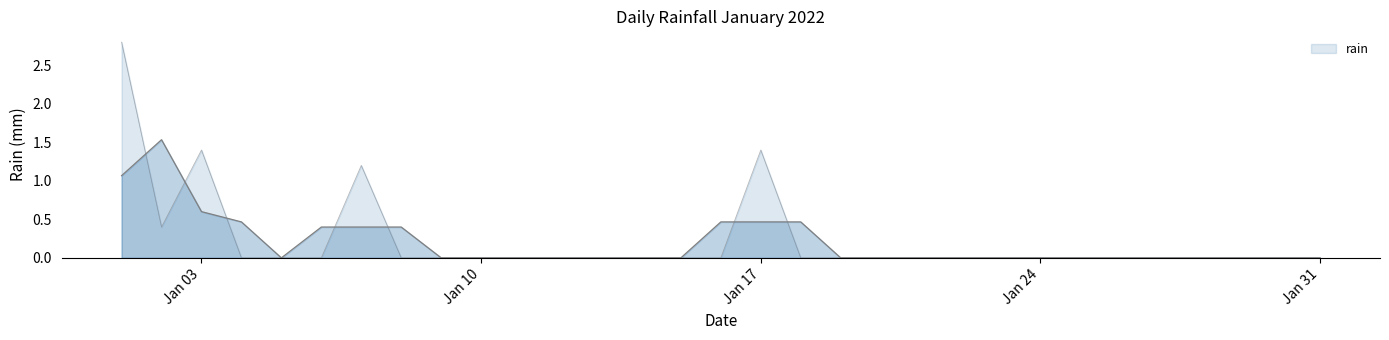

Rank the categories by value from highest to lowest.

2022-01-01, 2022-01-03, 2022-01-17, 2022-01-07, 2022-01-02, 2022-01-04, 2022-01-05, 2022-01-06, 2022-01-08, 2022-01-09, 2022-01-10, 2022-01-11, 2022-01-12, 2022-01-13, 2022-01-14, 2022-01-15, 2022-01-16, 2022-01-18, 2022-01-19, 2022-01-20, 2022-01-21, 2022-01-22, 2022-01-23, 2022-01-24, 2022-01-25, 2022-01-26, 2022-01-27, 2022-01-28, 2022-01-29, 2022-01-30, 2022-01-31